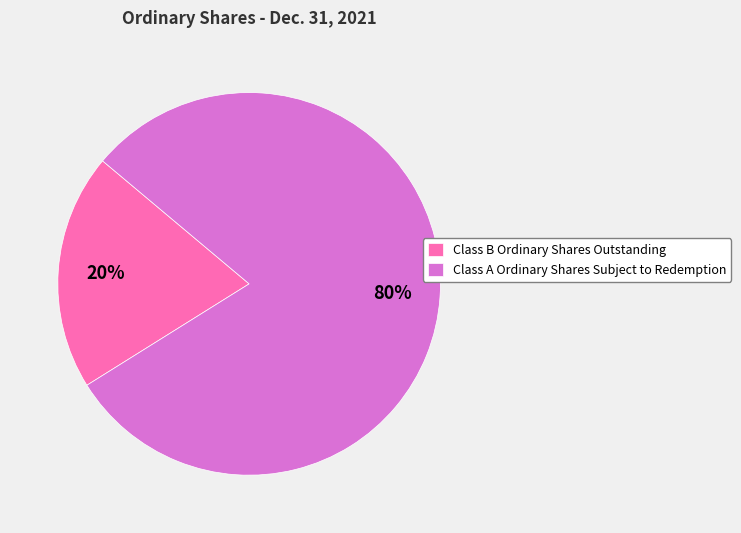

Which category has the biggest portion of the pie?

Class A Ordinary Shares Subject to Redemption